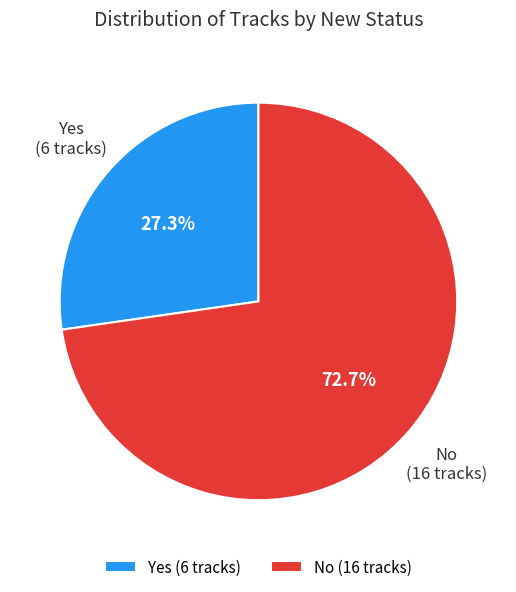

Does any single category account for the majority?

Yes